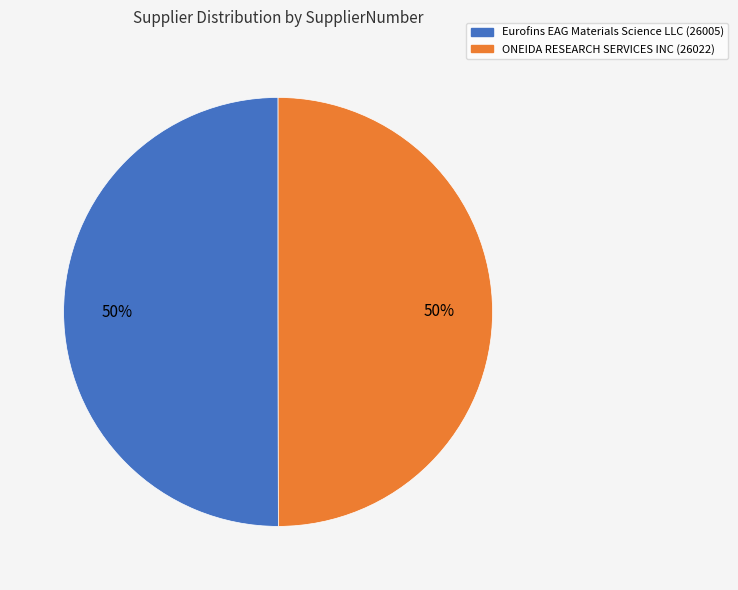

How many slices are in this pie chart?

2